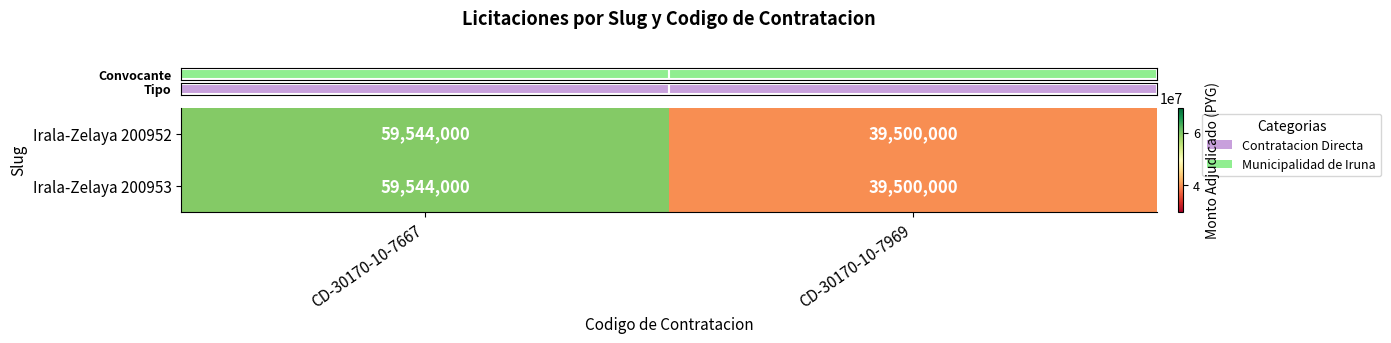

Which category has the lowest value in the Irala-Zelaya 200953 series?

CD-30170-10-7969